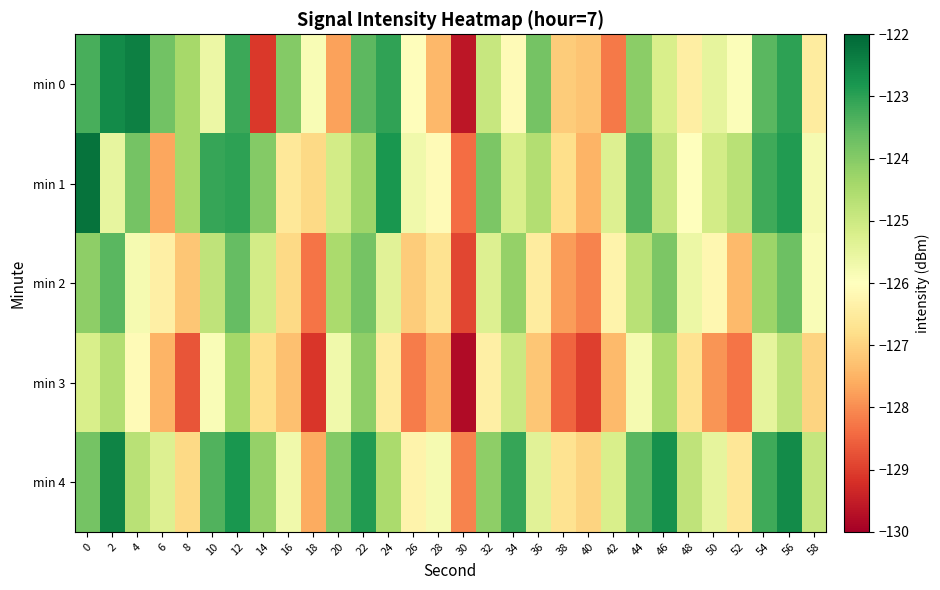

Between 4 and 24, which series saw the biggest shift?

min 1